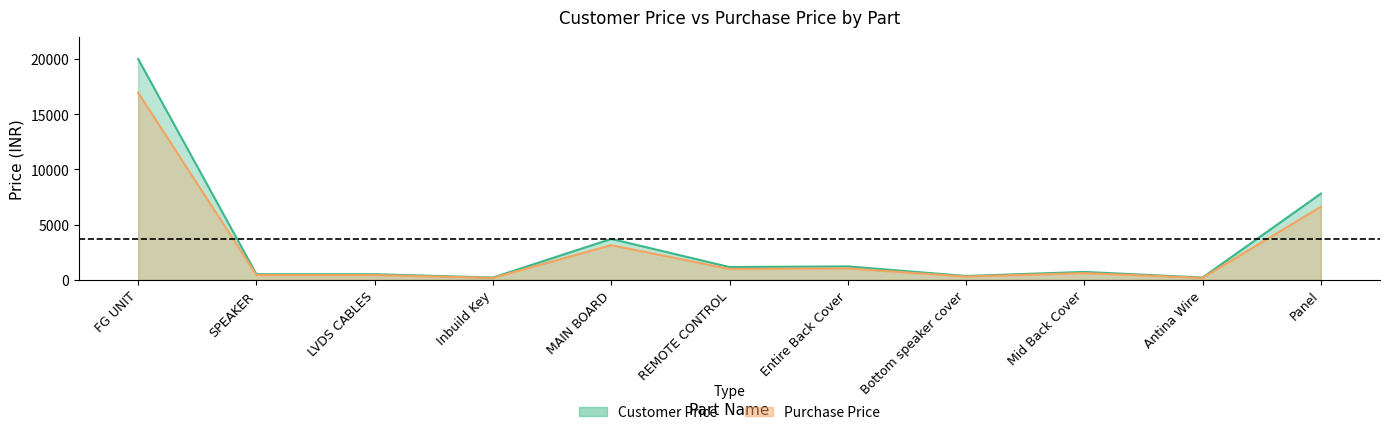

Is it true that Purchase Price equals 169.5 at Antina Wire?

True